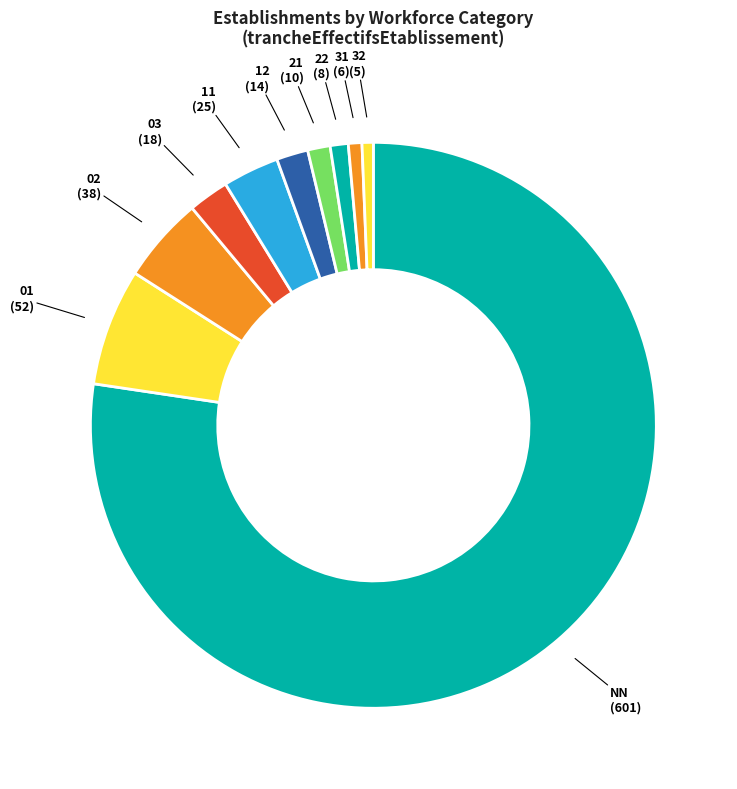

Combined, do 02 and 32 account for over 50%?

No